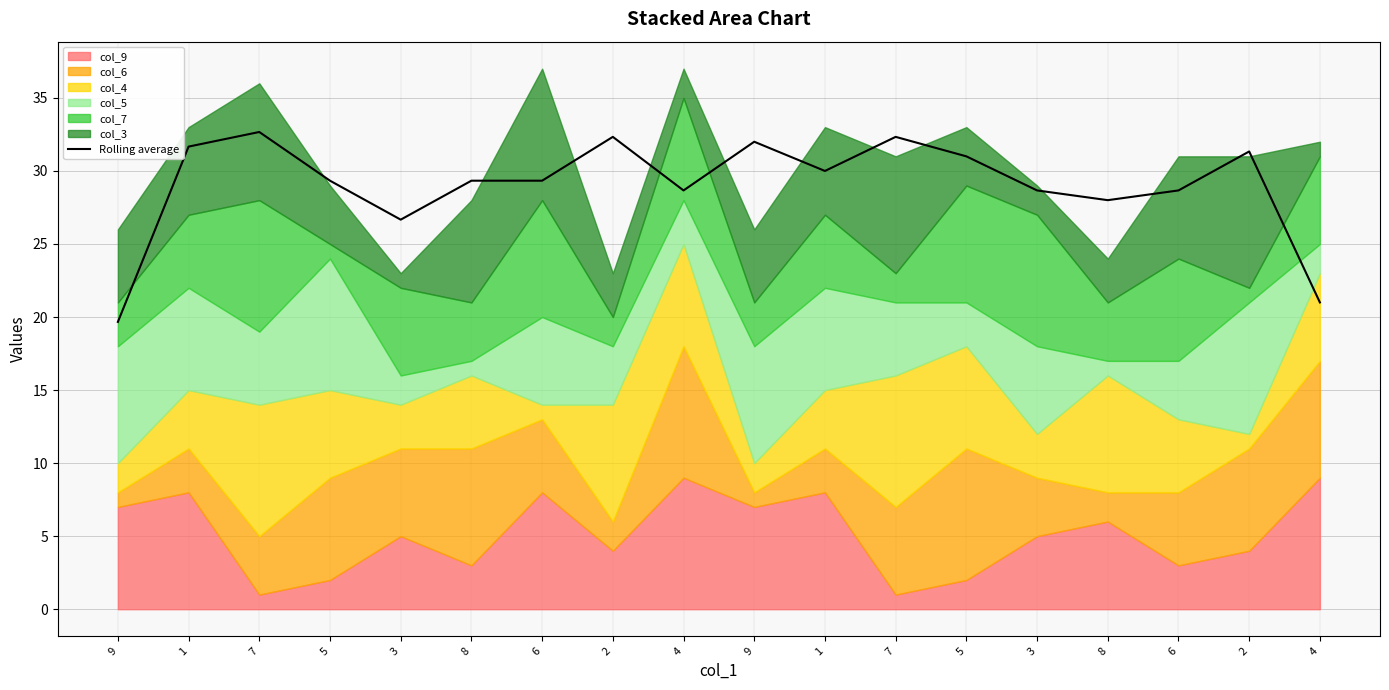

Reading right to left, extract all data points from this chart.

21.0	31.3	28.7	28.0	28.7	31.0	32.3	30.0	32.0	28.7	32.3	29.3	29.3	26.7	29.3	32.7	31.7	19.7